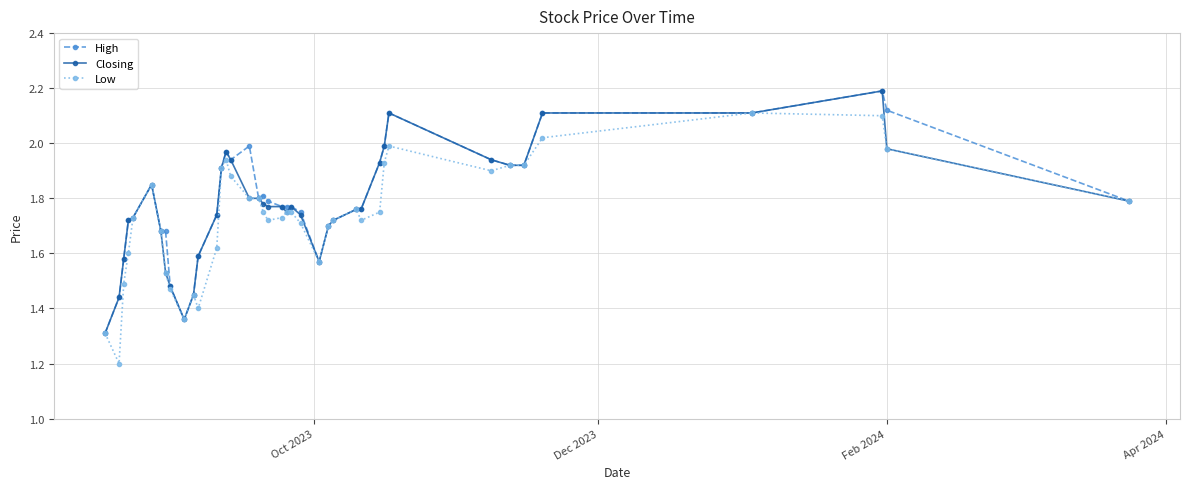

What is the smallest value displayed?

1.2